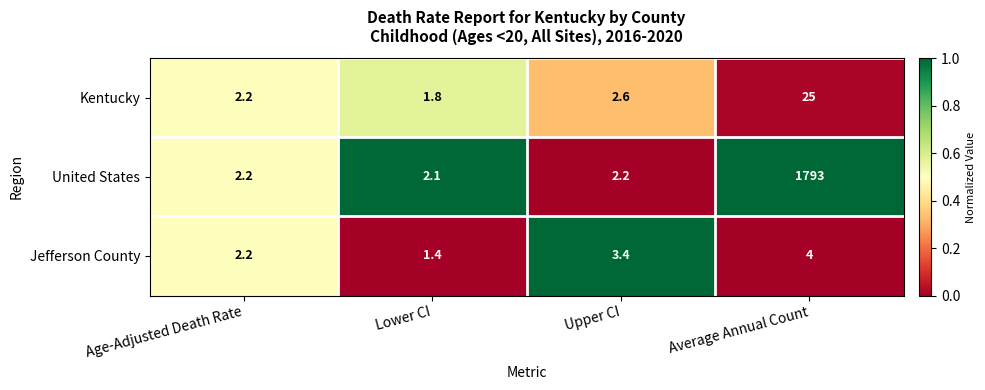

Between Age-Adjusted Death Rate and Average Annual Count, which series saw the biggest shift?

United States